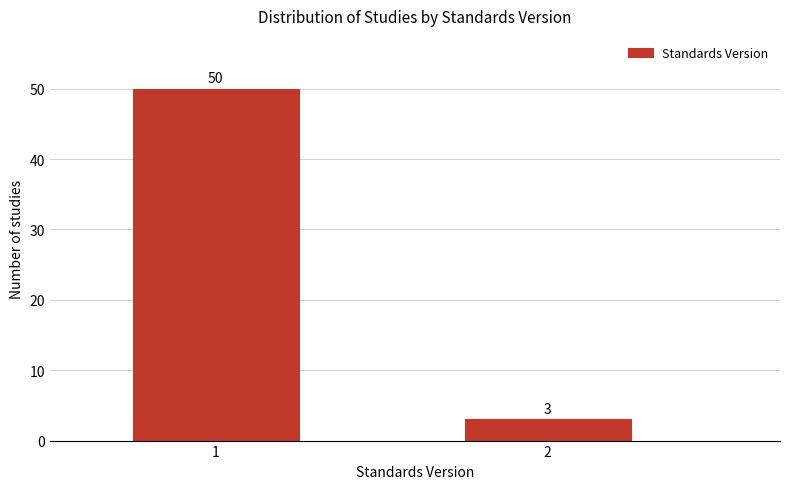

Reading left to right, transcribe all the data shown in this chart.

1=50	2=3